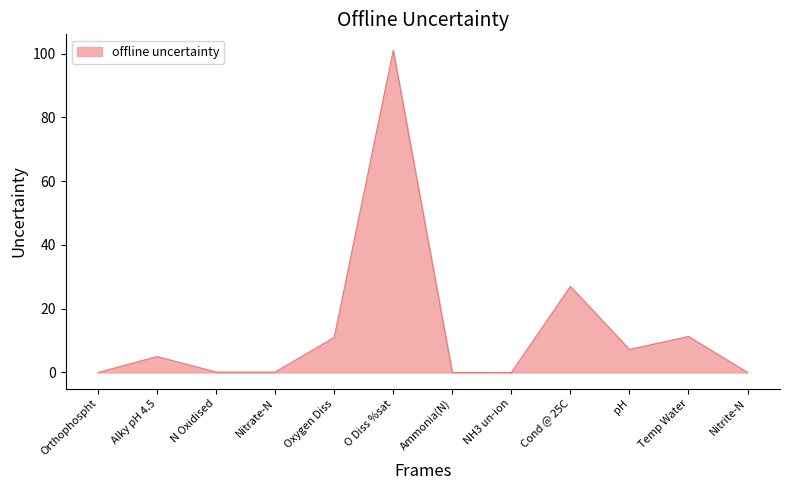

At which label is the value closest to 50?

Cond @ 25C